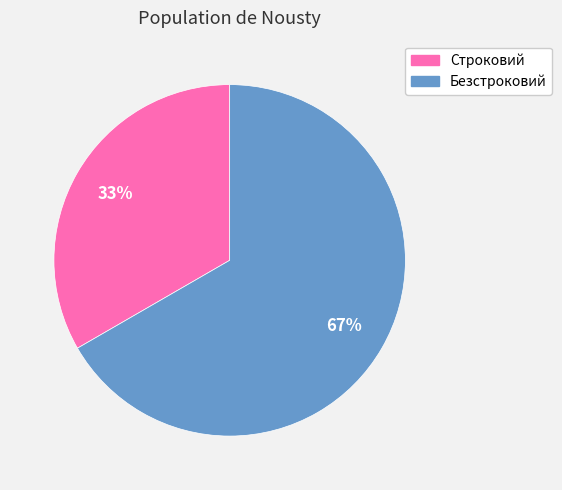

Approximately how many times larger is the value at Строковий compared to Безстроковий?

0.5